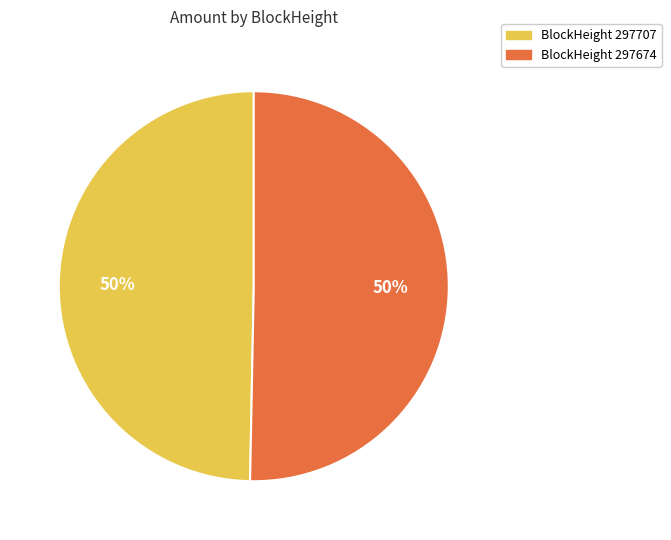

To the nearest percent, what is the average slice percentage?

50%